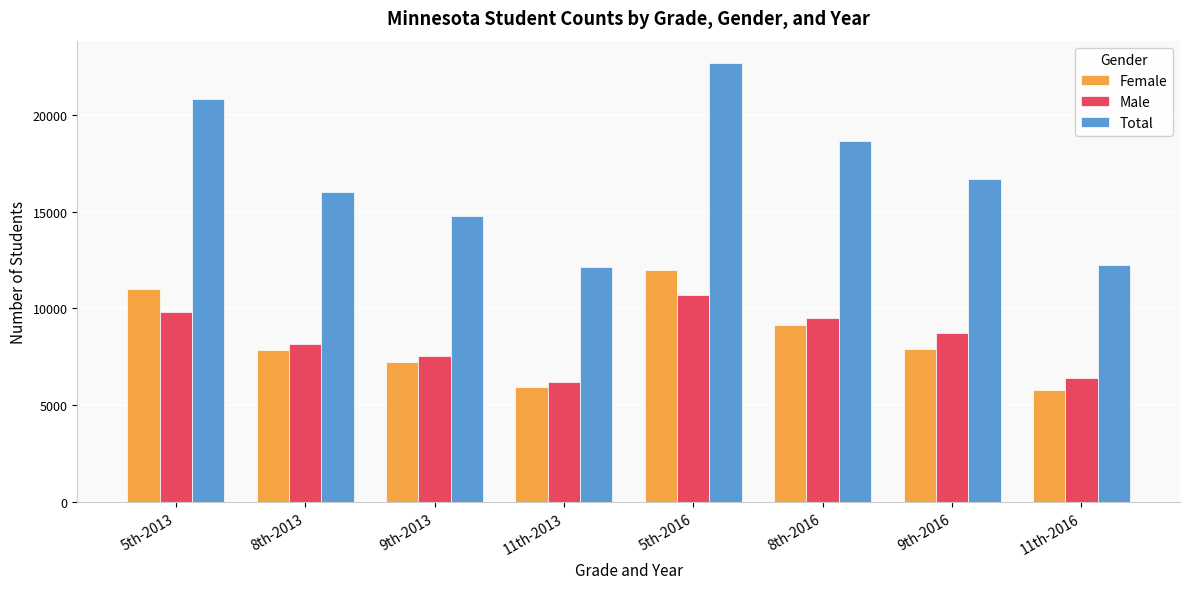

True or false: Total has a value of 22690 at 5th-2016.

True